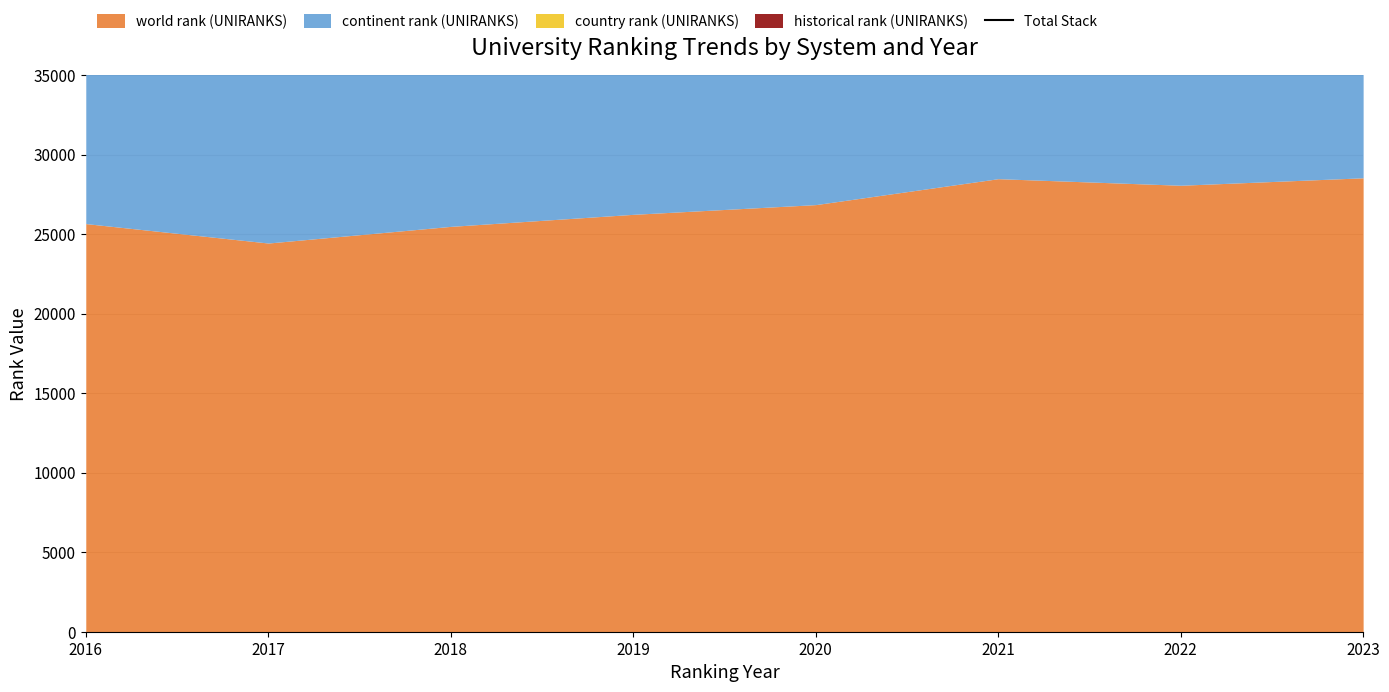

How many categories are shown in the chart?

8